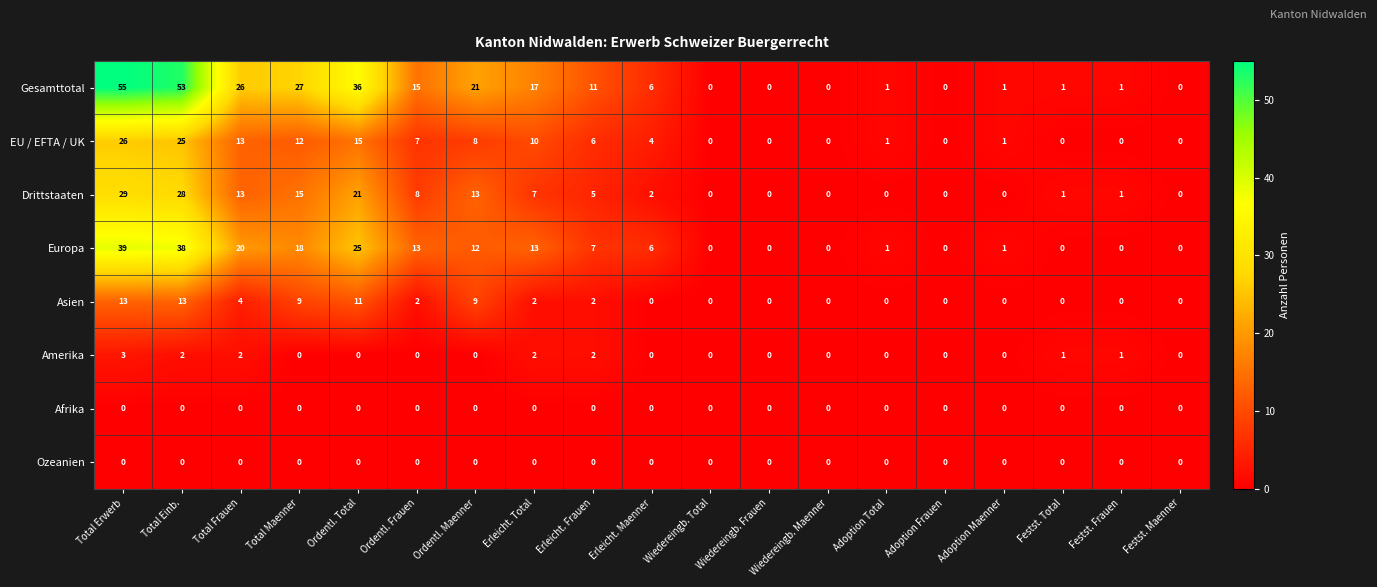

At how many categories does at least one series exceed 10?

9